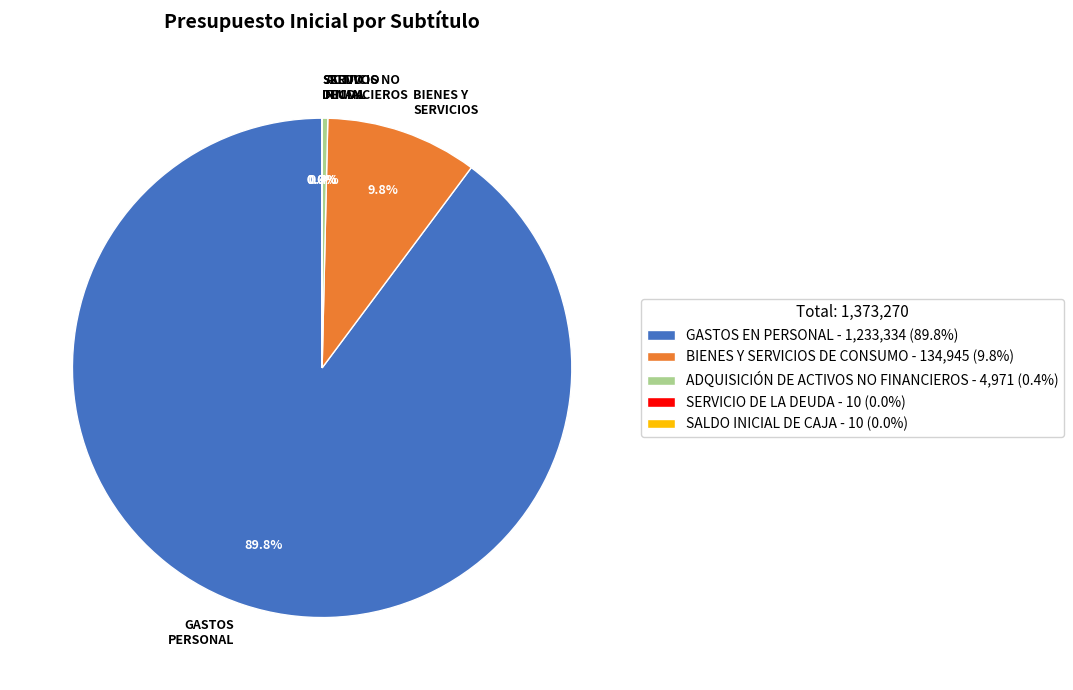

Does any single category account for the majority?

Yes